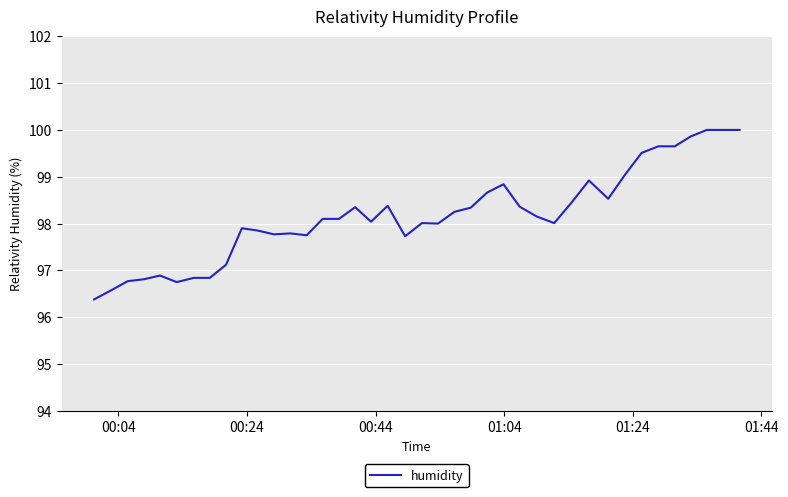

What is the average value?

98.2